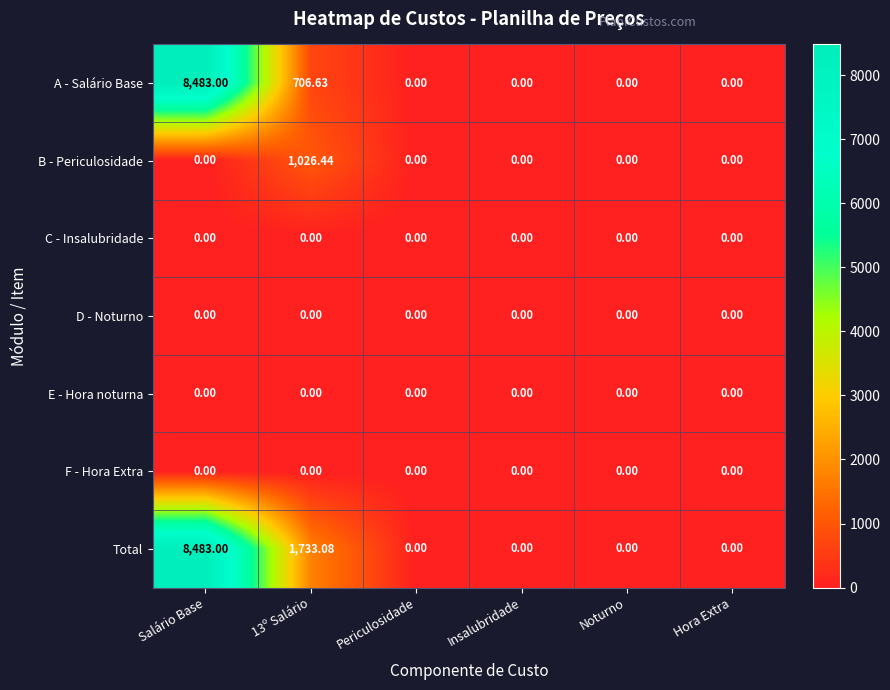

Which series changed the most between 13º Salário and Hora Extra?

Total